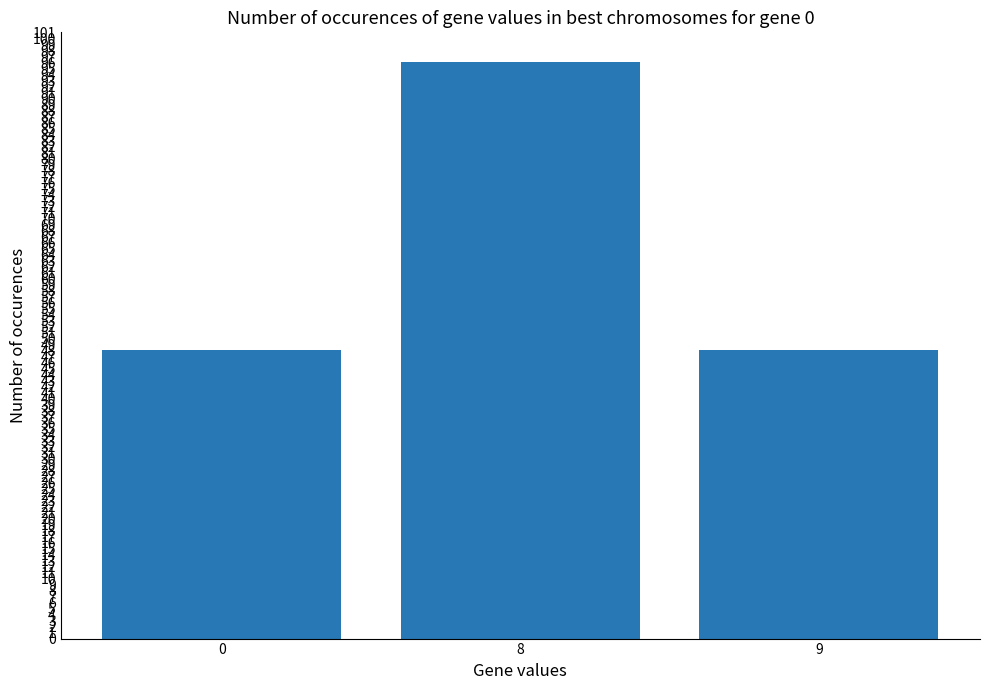

True or false: the data shows 10 at 9.

False